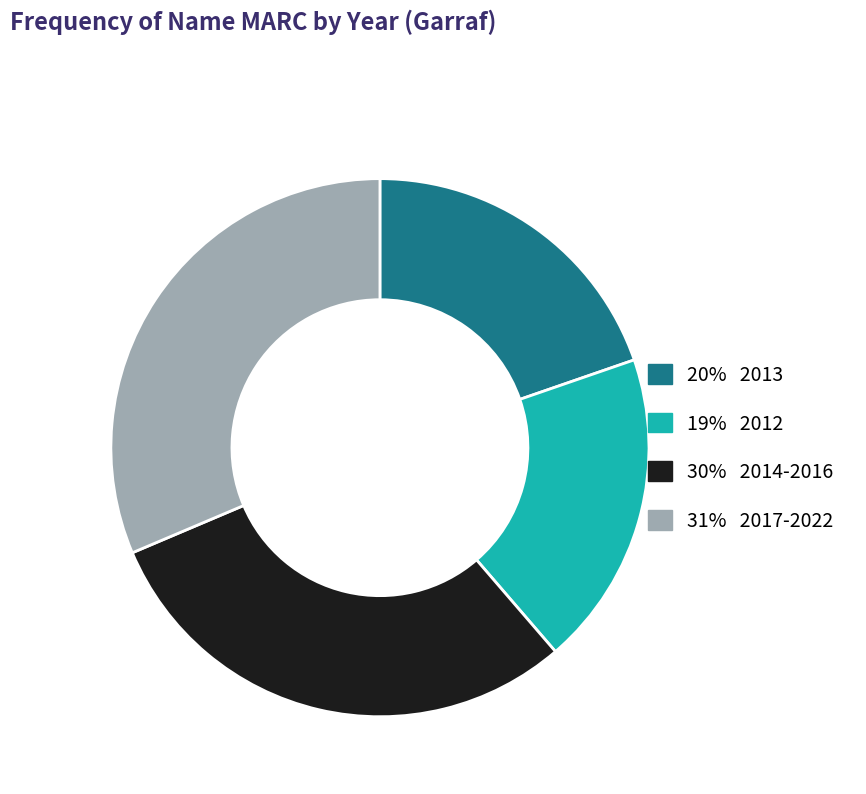

Is there a majority slice in this chart?

No